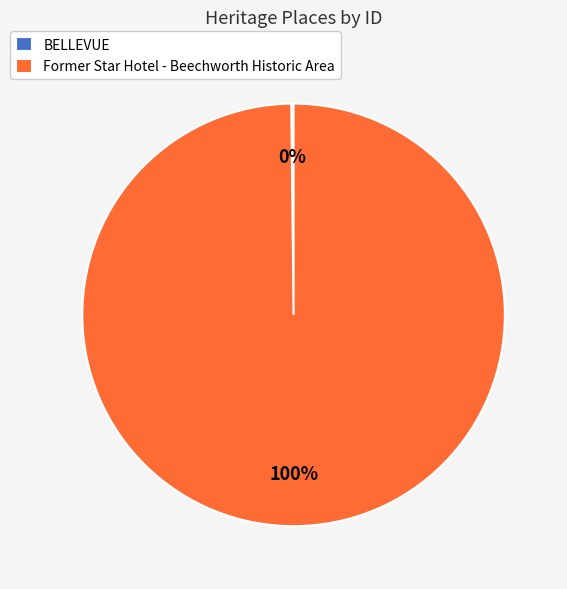

To the nearest percent, what percentage of the pie is Former Star Hotel - Beechworth Historic Area?

100%